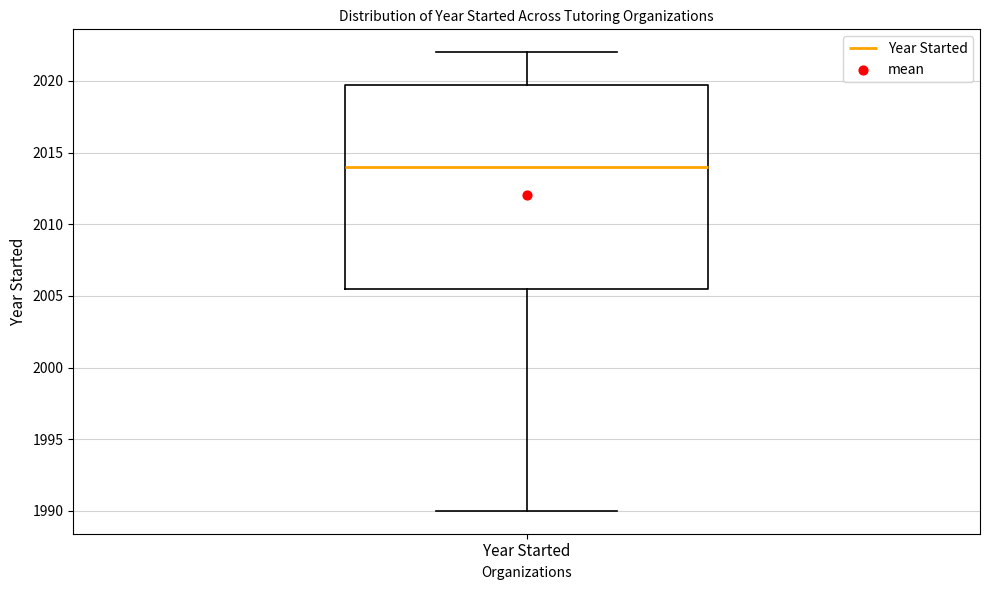

Read this box plot against the y-axis: the position of the median line, the range covered by the box, and the ends of both whiskers. The values are not printed on the chart, so give them approximately, as read against the axis.

median 2014.0, box 2005.5 to 2020.0, whiskers 1990.0 to 2022.0